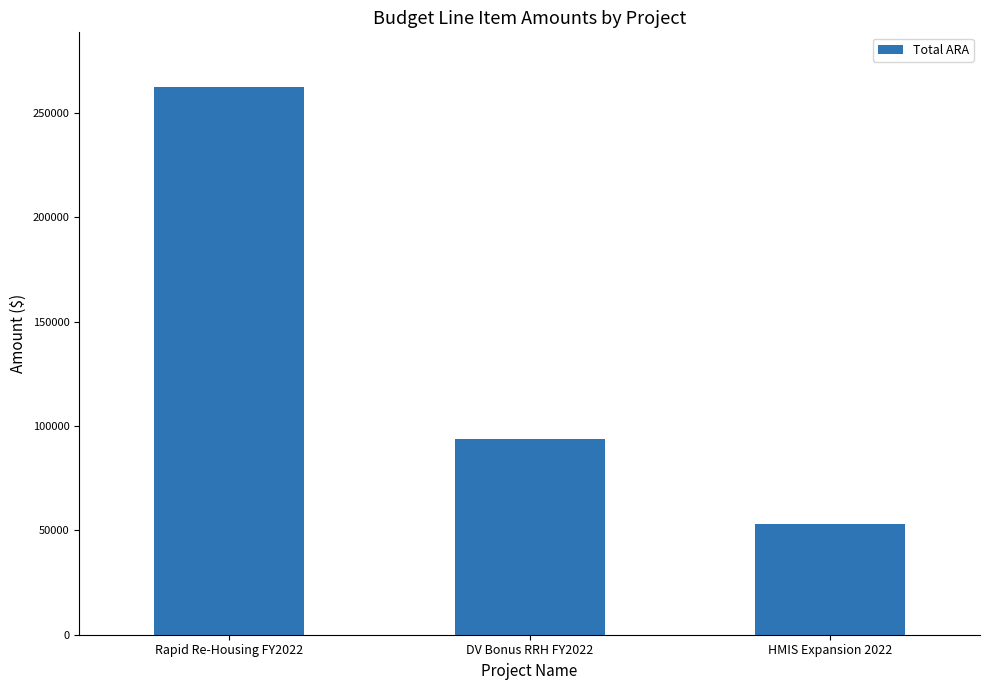

True or false: the data shows 53269 at HMIS Expansion 2022.

True